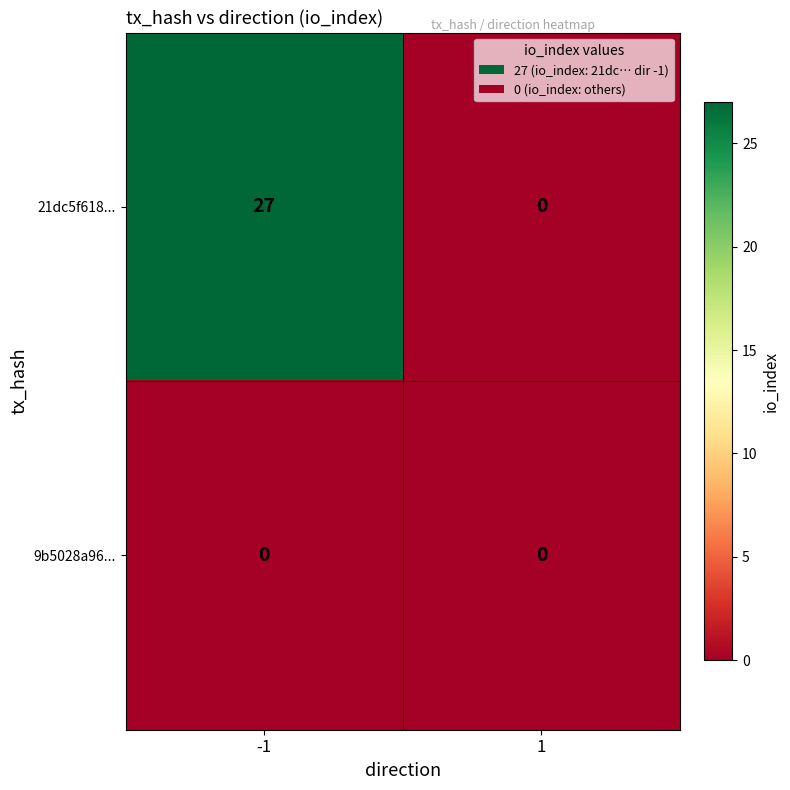

Which series changed the most between -1 and 1?

21dc5f618...